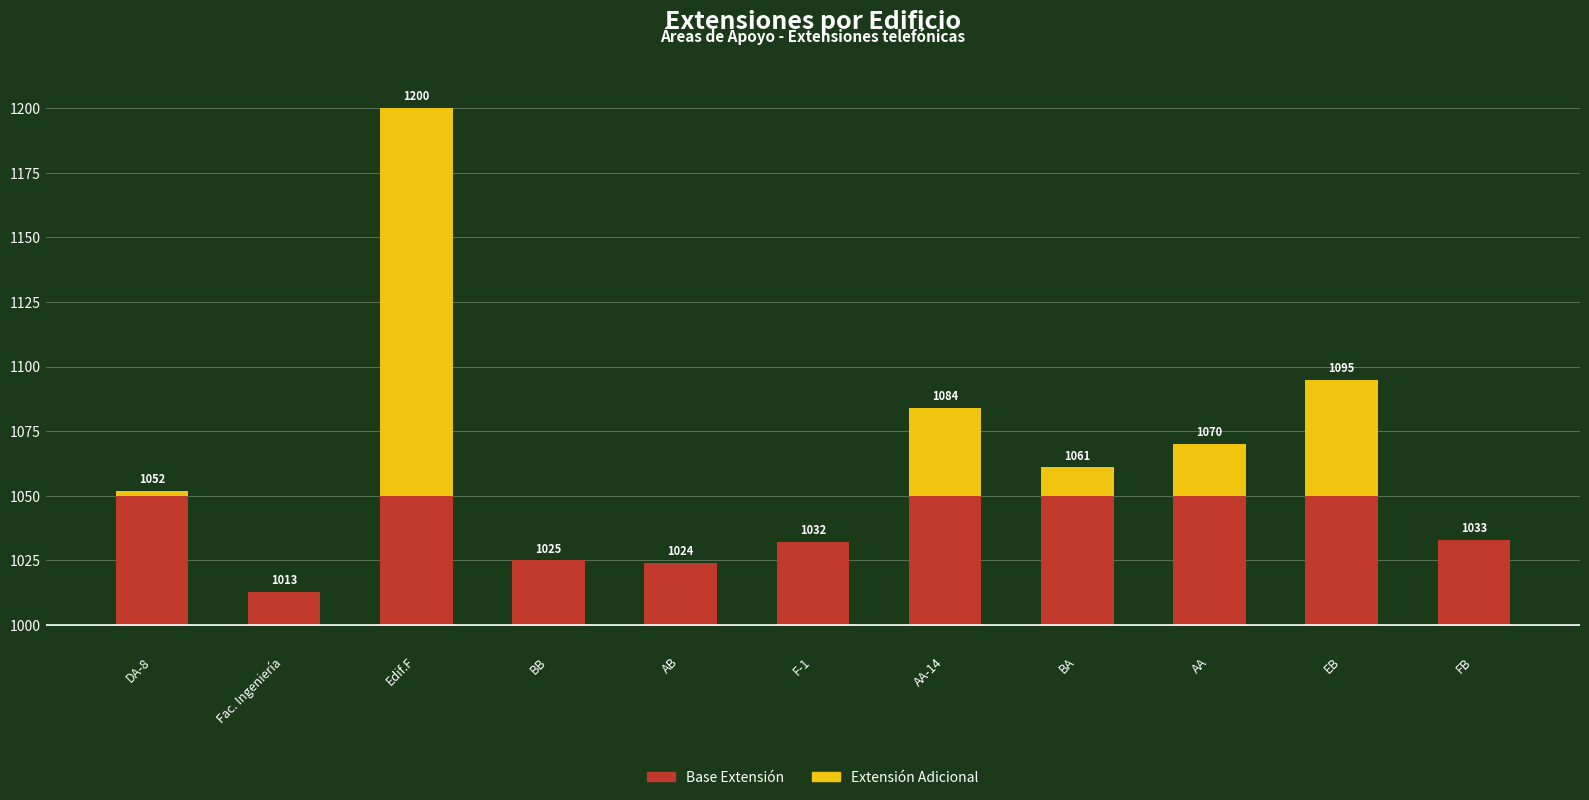

What is the difference between the maximum and second lowest values in the Base Extensión series?

26